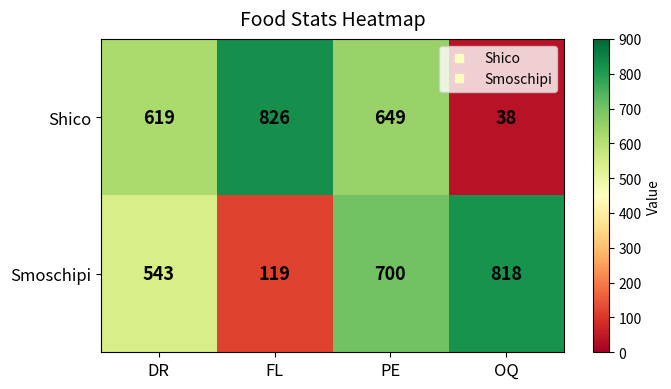

What is the difference between the second highest and minimum values in the Smoschipi series?

581